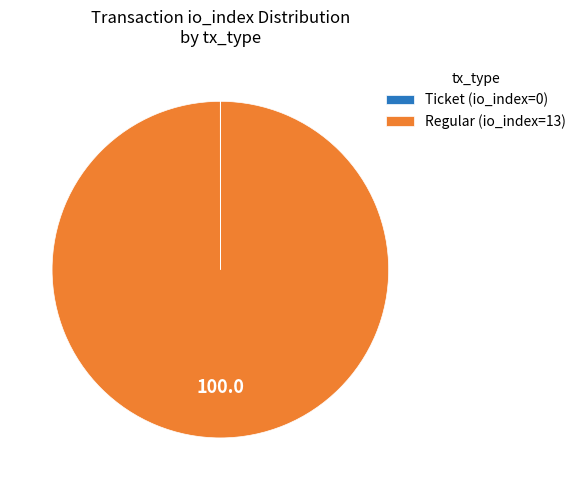

True or false: Regular (io_index=13) accounts for 91% of the total.

False